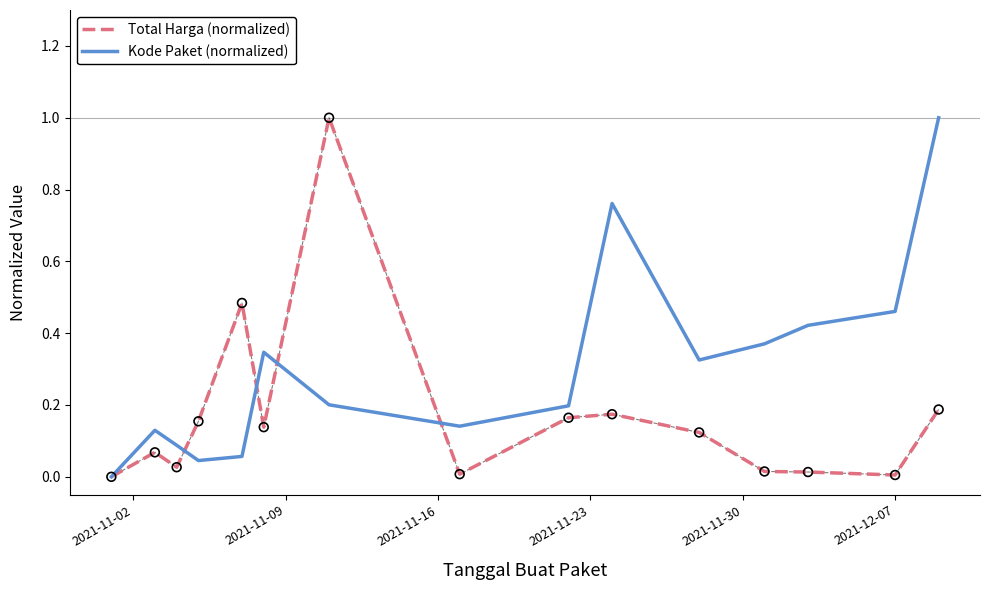

What are all the series names shown in the legend?

Total Harga (normalized), Kode Paket (normalized)